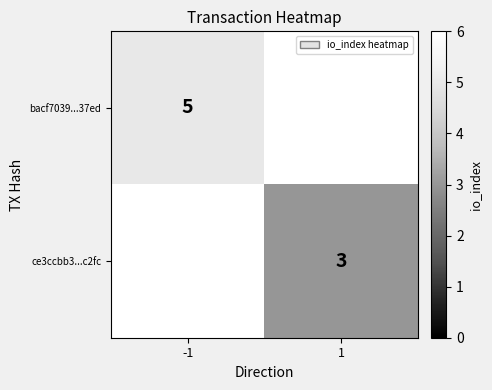

At how many categories does at least one series exceed 4?

1